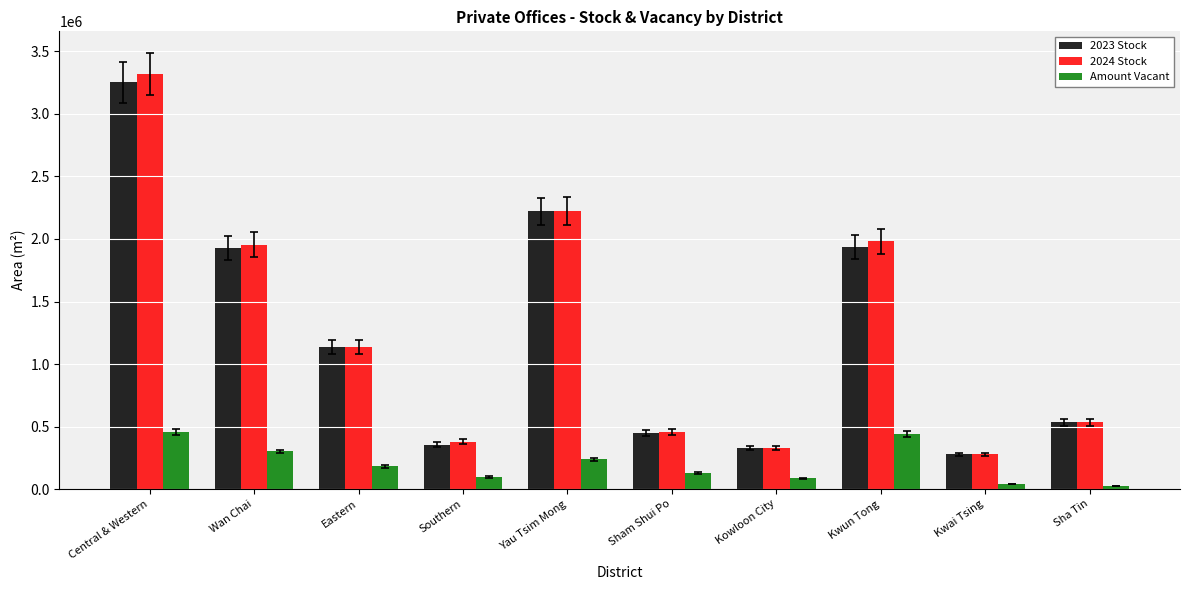

What is the average value of the 2023 Stock series?

1241120